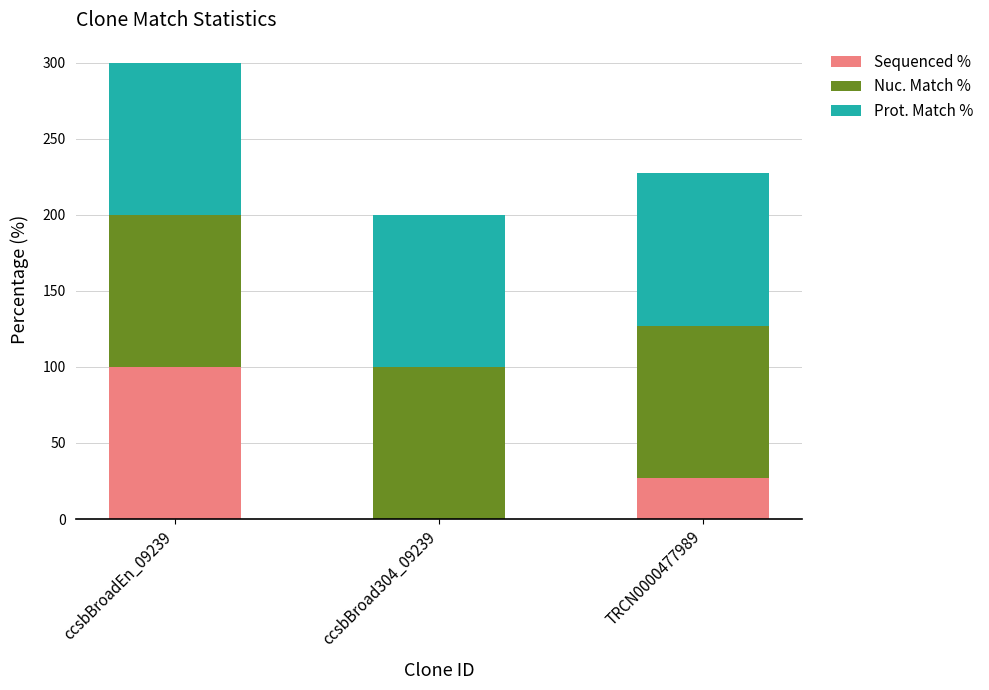

What is the approximate value of Sequenced % at ccsbBroadEn_09239?

100.0